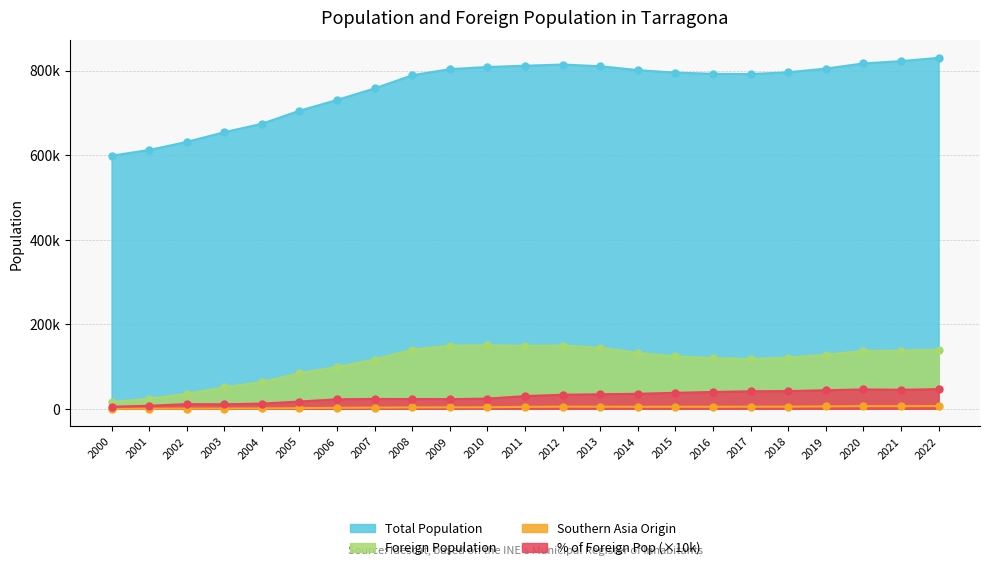

What is the minimum value for Southern Asia Origin?

76.0